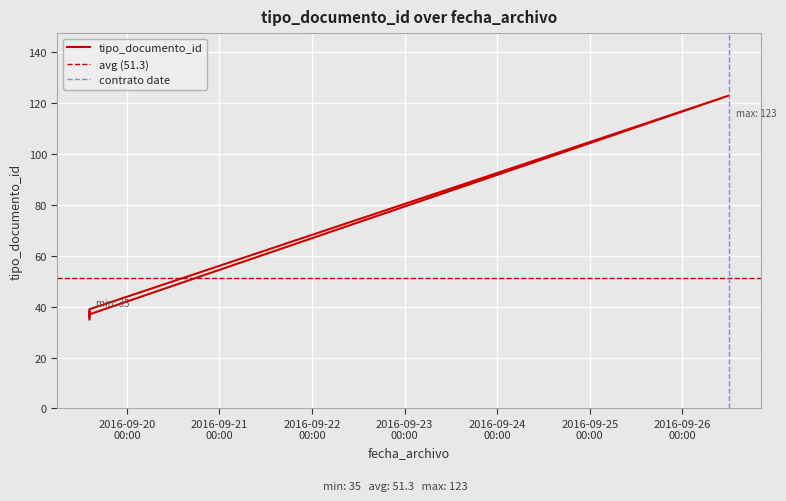

At which category does the data reach its first local valley?

2016-09-19 14:16:32